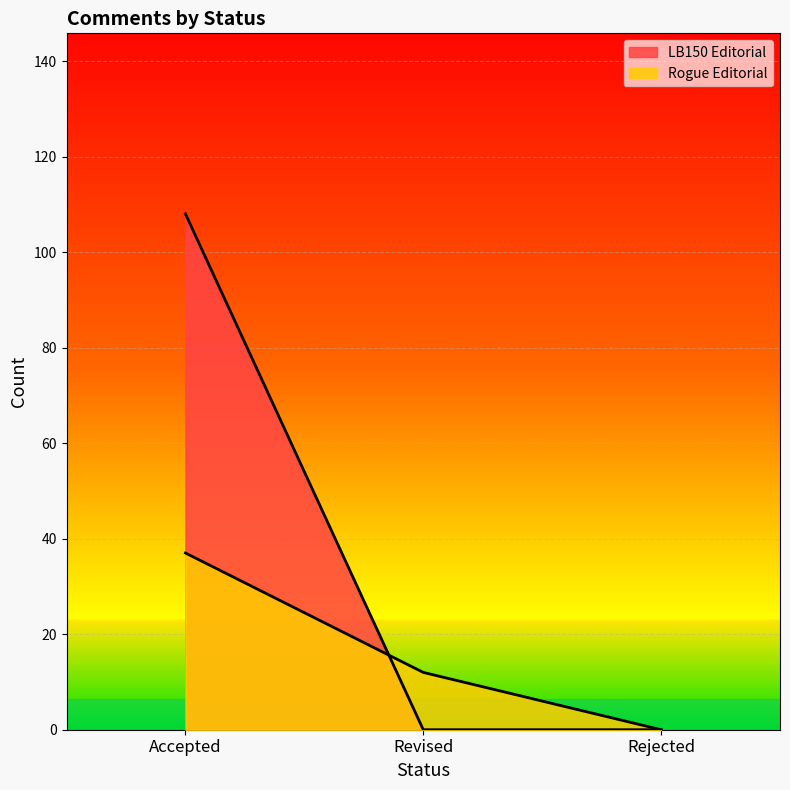

Reading right to left, list all the values displayed in this chart.

LB150 Editorial: Rejected=0	Revised=0	Accepted=108
Rogue Editorial: Rejected=0	Revised=12	Accepted=37